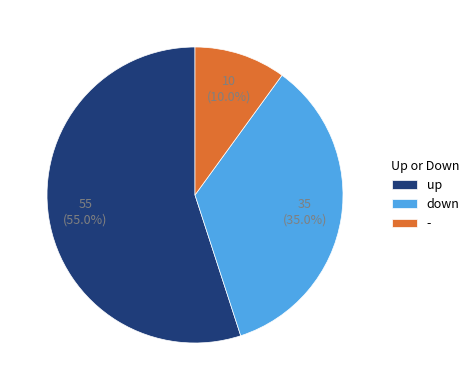

To the nearest percent, what is the difference between the - and down slice percentages?

25%